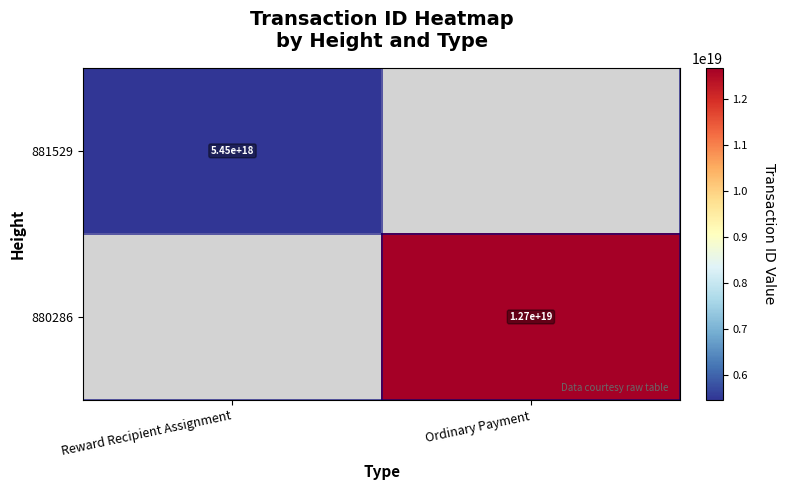

The 881529 series shows 5450000000000000000 at Reward Recipient Assignment. True or false?

True